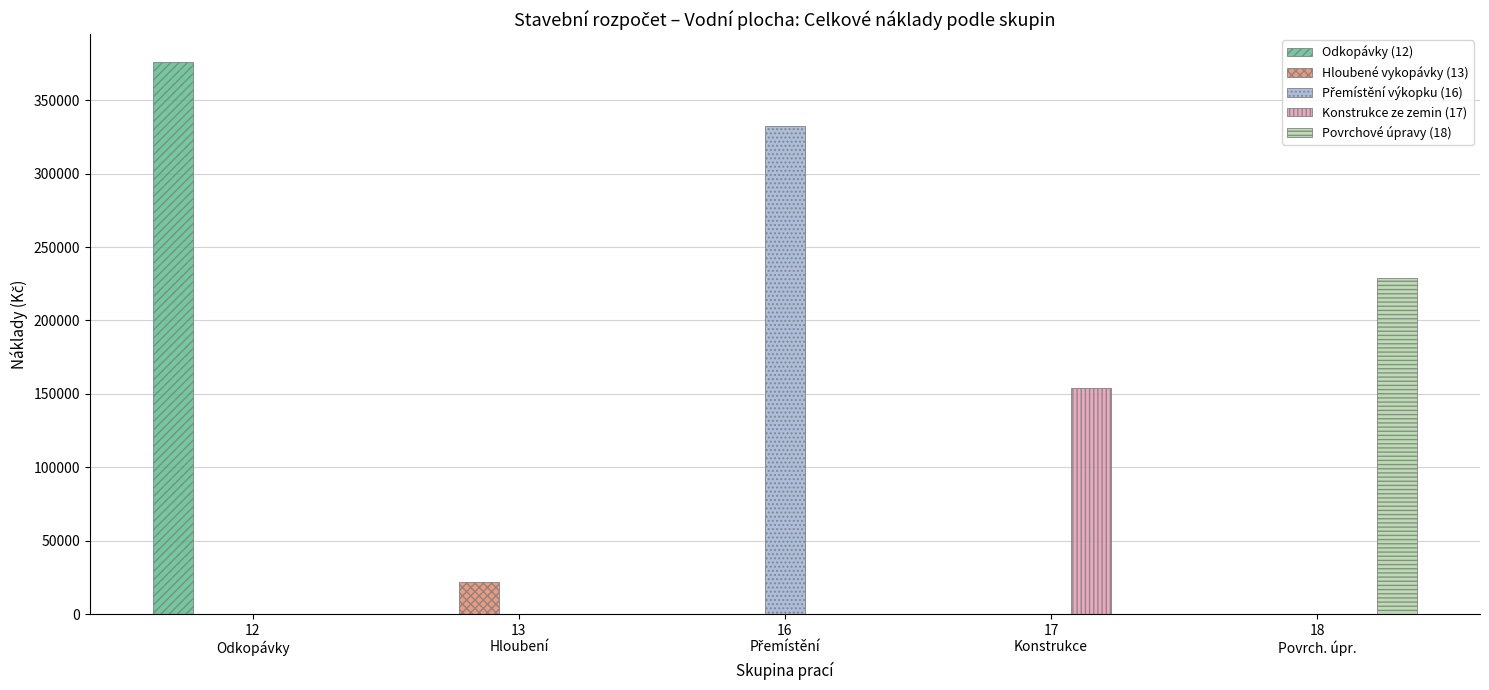

What is the sum of all Konstrukce ze zemin (17) values?

154245.2